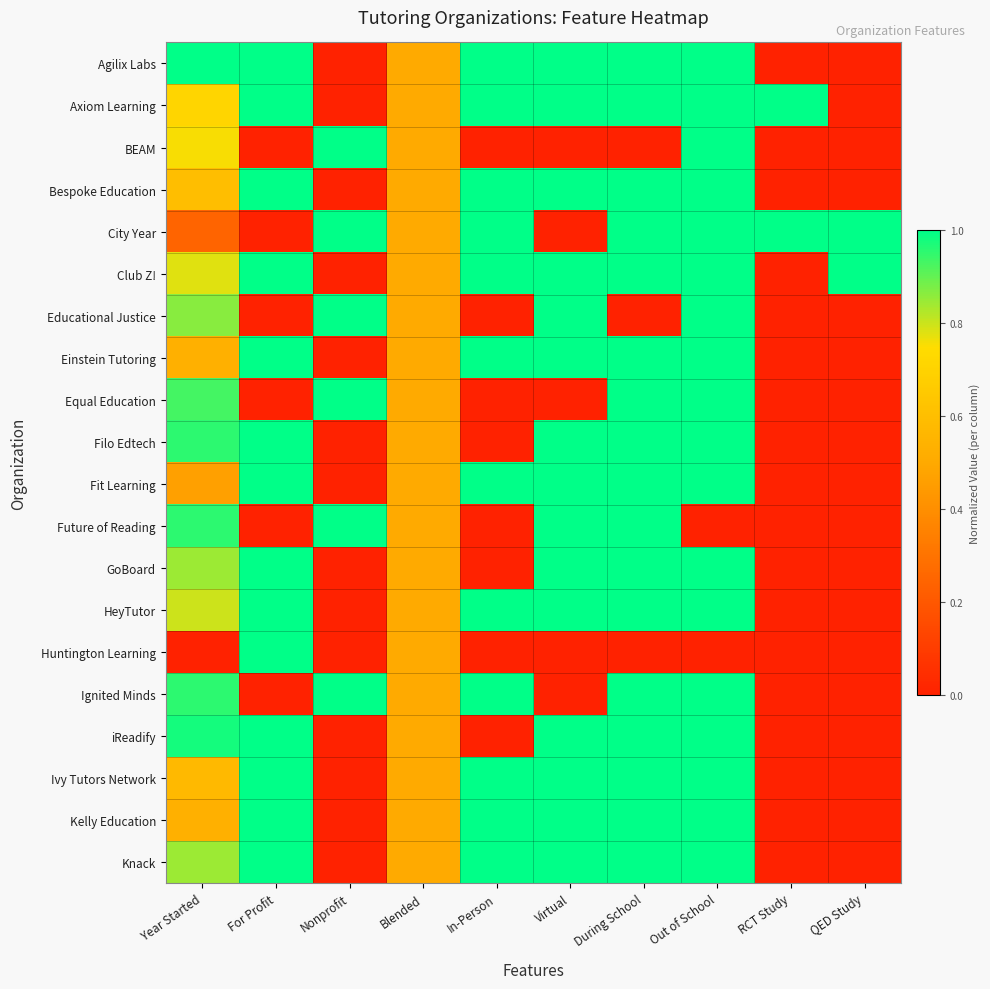

Count the number of categories in the chart.

10